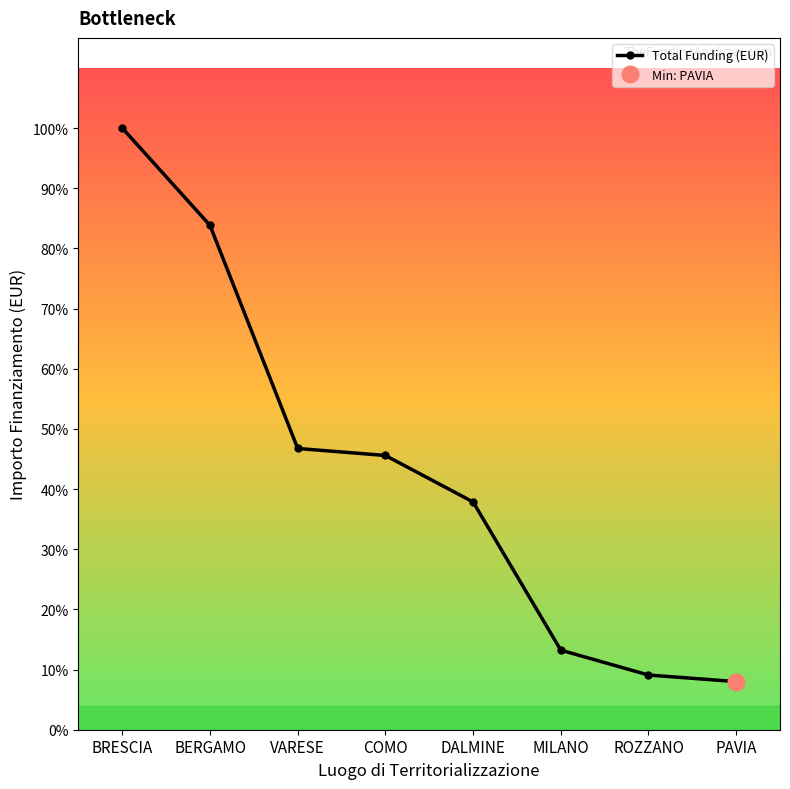

Which has a higher value, DALMINE or VARESE?

VARESE